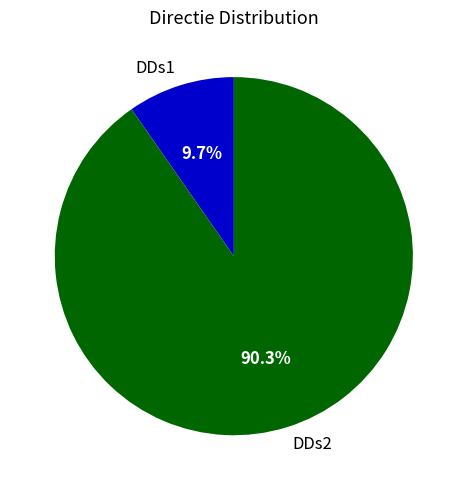

Which category accounts for the majority?

DDs2